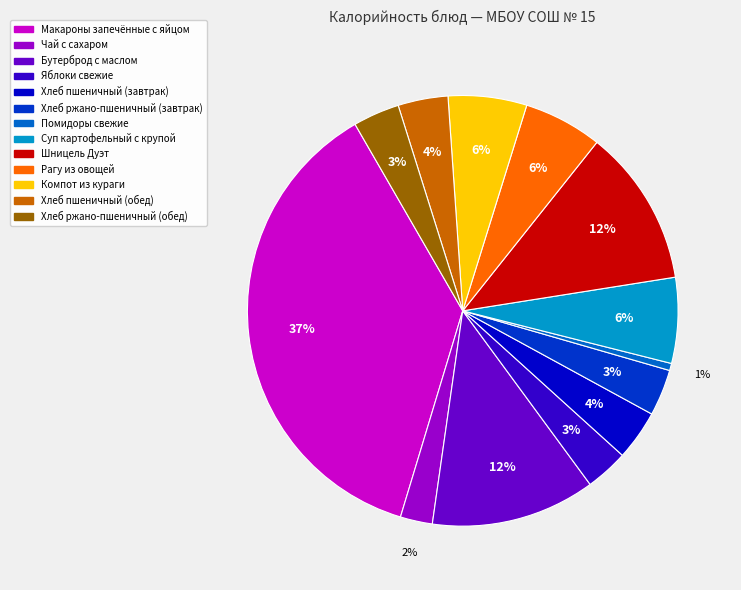

Is it true that Хлеб ржано-пшеничный (завтрак) is 13% of the pie?

False